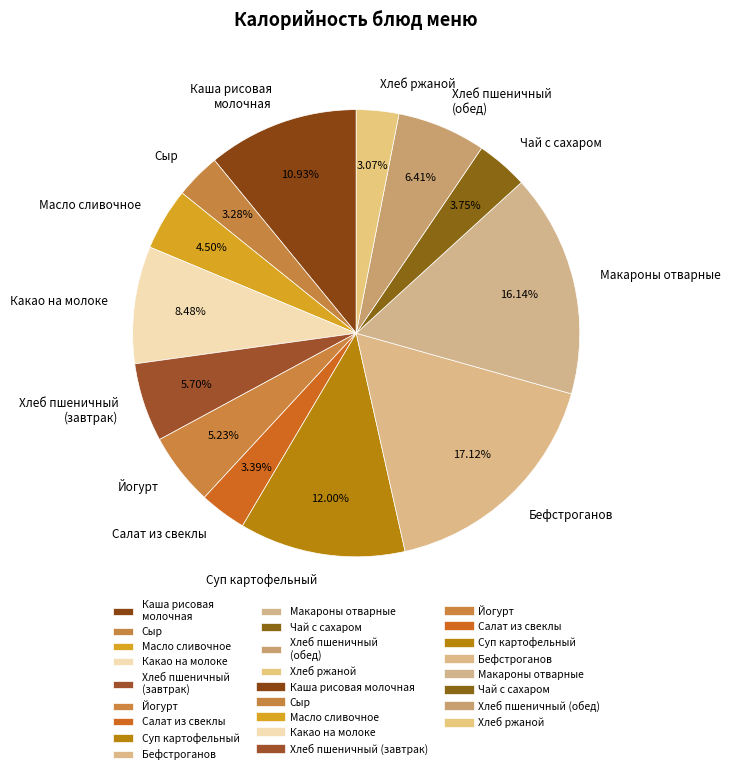

Between Хлеб пшеничный (обед) and Хлеб пшеничный (завтрак), which is larger?

Хлеб пшеничный (обед)